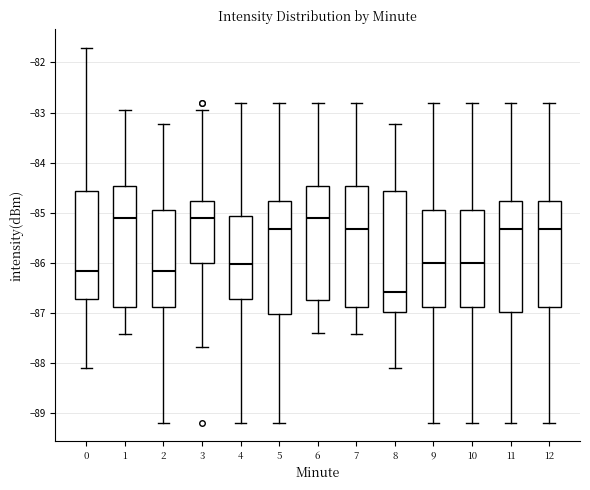

Reading left to right, read every box against the y-axis: the position of its median line, the range the box covers, and the ends of its whiskers. The values are not printed on the chart, so give them approximately, as read against the axis.

0: median -86.2, box -86.7 to -84.6, whiskers -88.1 to -81.7
1: median -85.1, box -86.9 to -84.5, whiskers -87.4 to -82.9
2: median -86.2, box -86.9 to -84.9, whiskers -89.2 to -83.2
3: median -85.1, box -86.0 to -84.8, whiskers -87.7 to -82.9
4: median -86.0, box -86.7 to -85.1, whiskers -89.2 to -82.8
5: median -85.3, box -87.0 to -84.8, whiskers -89.2 to -82.8
6: median -85.1, box -86.7 to -84.5, whiskers -87.4 to -82.8
7: median -85.3, box -86.9 to -84.5, whiskers -87.4 to -82.8
8: median -86.6, box -87.0 to -84.6, whiskers -88.1 to -83.2
9: median -86.0, box -86.9 to -84.9, whiskers -89.2 to -82.8
10: median -86.0, box -86.9 to -84.9, whiskers -89.2 to -82.8
11: median -85.3, box -87.0 to -84.8, whiskers -89.2 to -82.8
12: median -85.3, box -86.9 to -84.8, whiskers -89.2 to -82.8